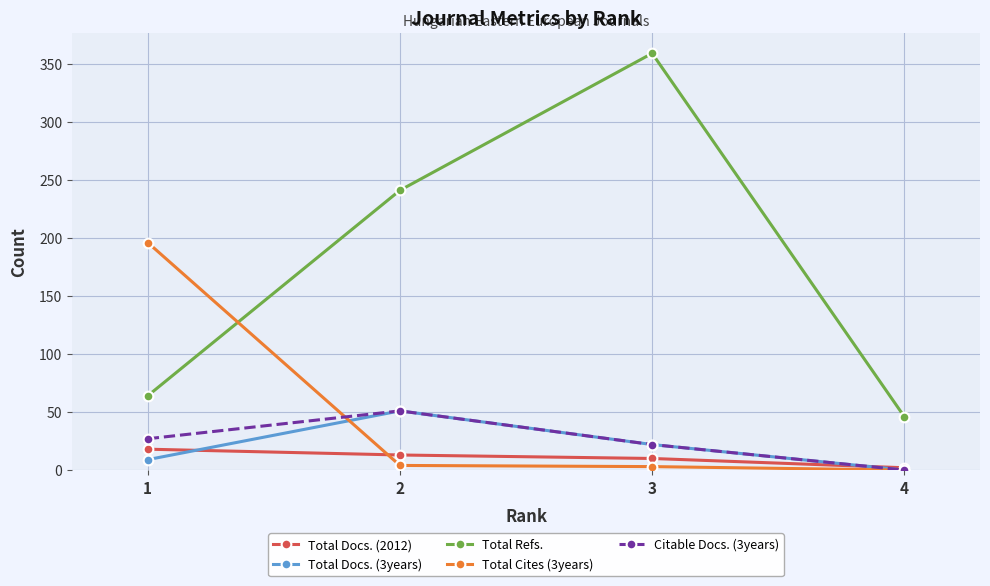

Which series has the largest range (max minus min)?

Total Refs.